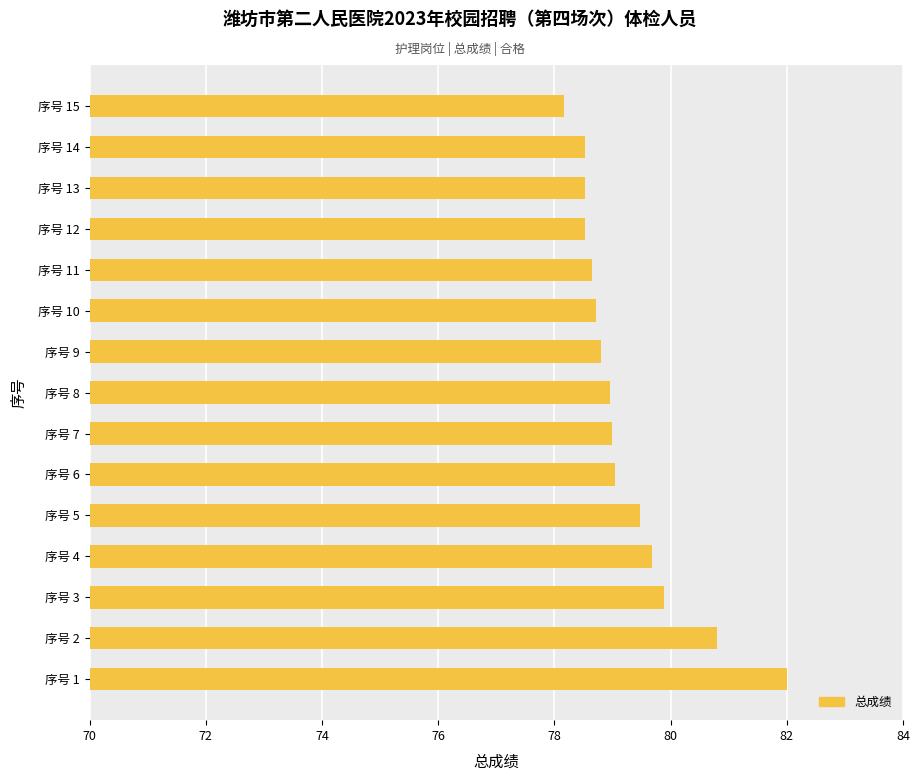

Is it true that the value at 序号 10 is 25.3?

False